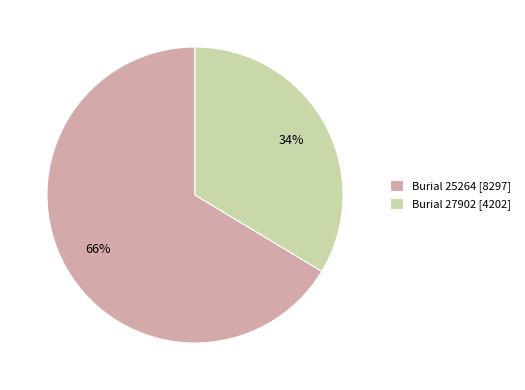

To the nearest percent, what is the average slice percentage?

50%